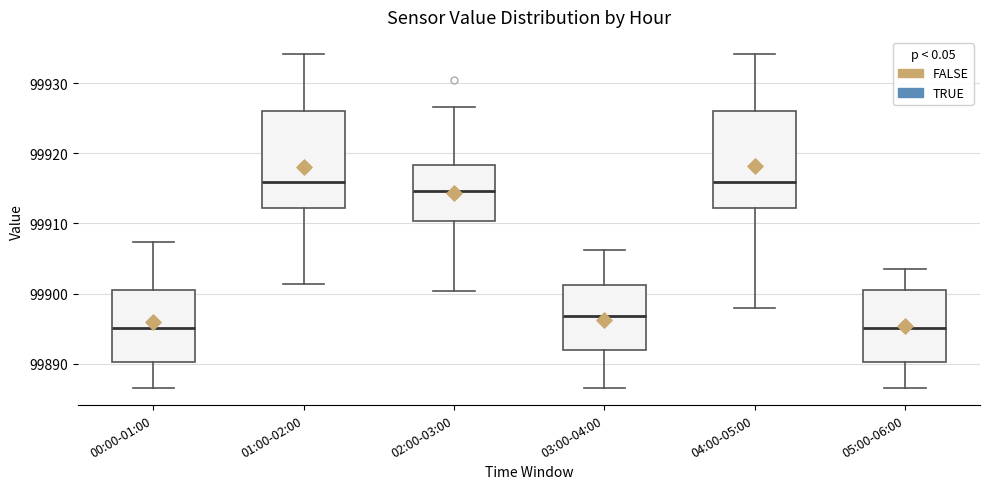

Reading left to right, read every box against the y-axis: the position of its median line, the range the box covers, and the ends of its whiskers. The values are not printed on the chart, so give them approximately, as read against the axis.

00:00-01:00: median 99895, box 99890 to 99901, whiskers 99887 to 99907
01:00-02:00: median 99916, box 99912 to 99926, whiskers 99901 to 99934
02:00-03:00: median 99915, box 99910 to 99918, whiskers 99900 to 99927
03:00-04:00: median 99897, box 99892 to 99901, whiskers 99887 to 99906
04:00-05:00: median 99916, box 99912 to 99926, whiskers 99898 to 99934
05:00-06:00: median 99895, box 99890 to 99901, whiskers 99887 to 99904